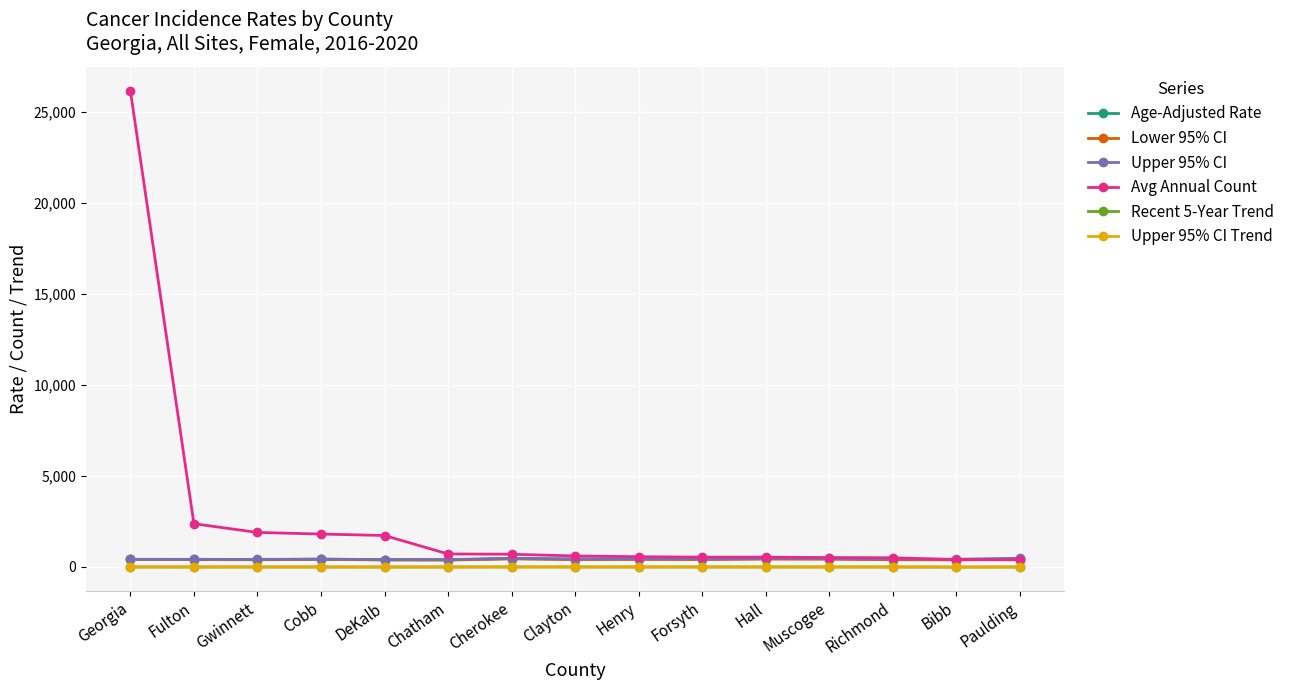

True or false: Upper 95% CI Trend has a value of 0.0 at Fulton.

True